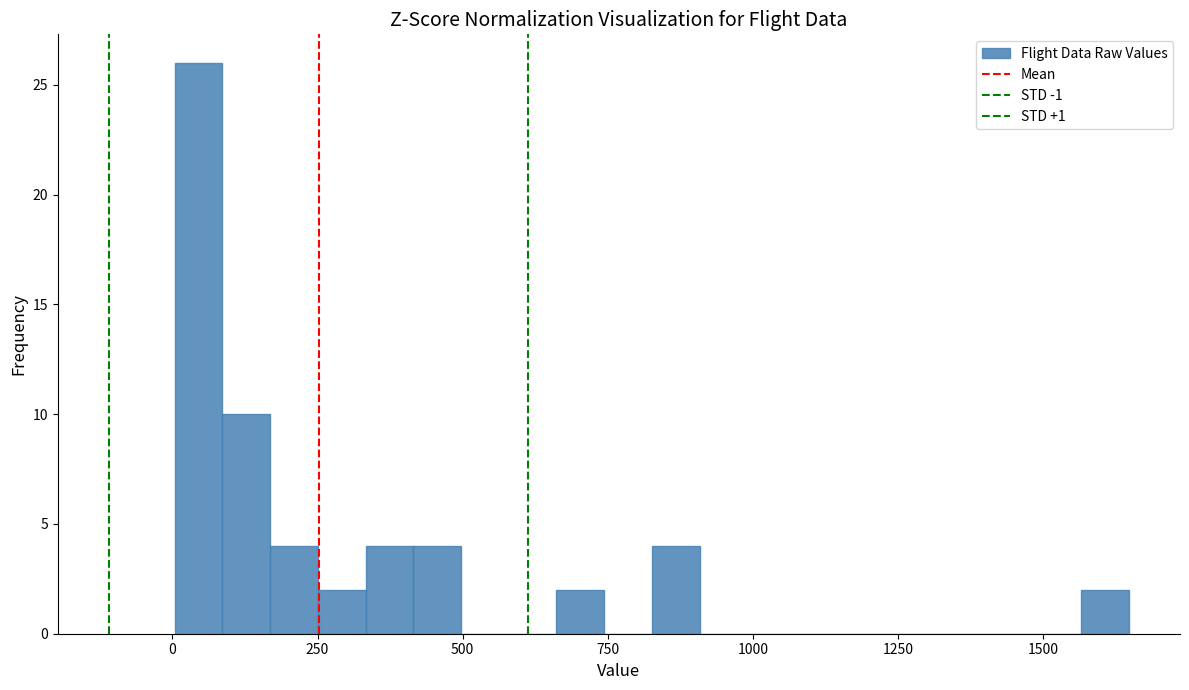

Read against the x-axis, roughly where is the centre of the tallest bar?

50